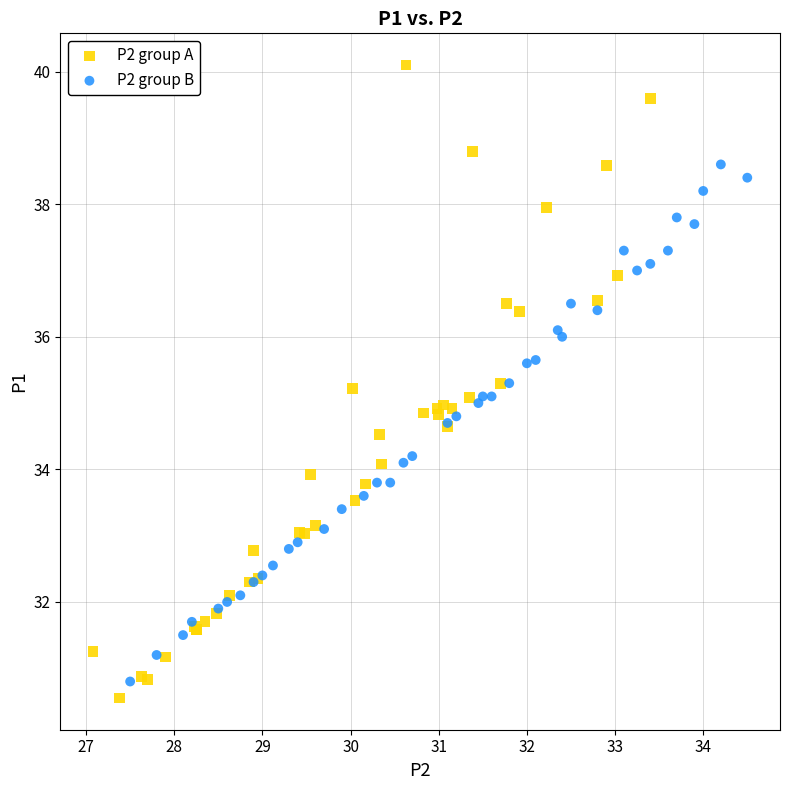

Which series has the widest spread of Y values?

P2 group A